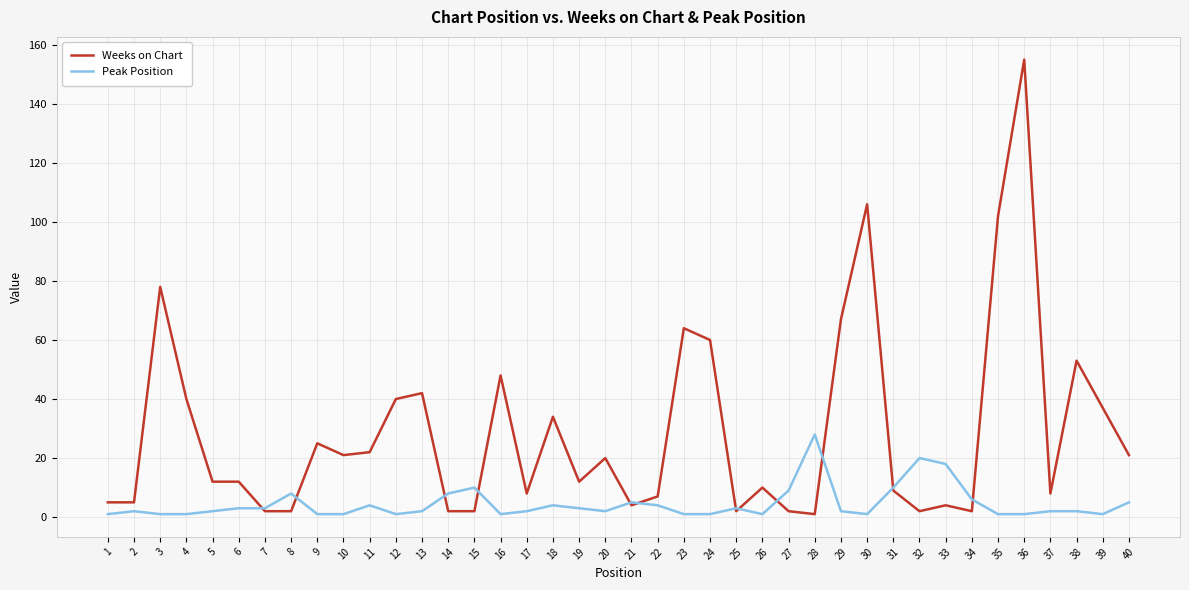

Rank the series by their average value, from lowest to highest.

Peak Position, Weeks on Chart